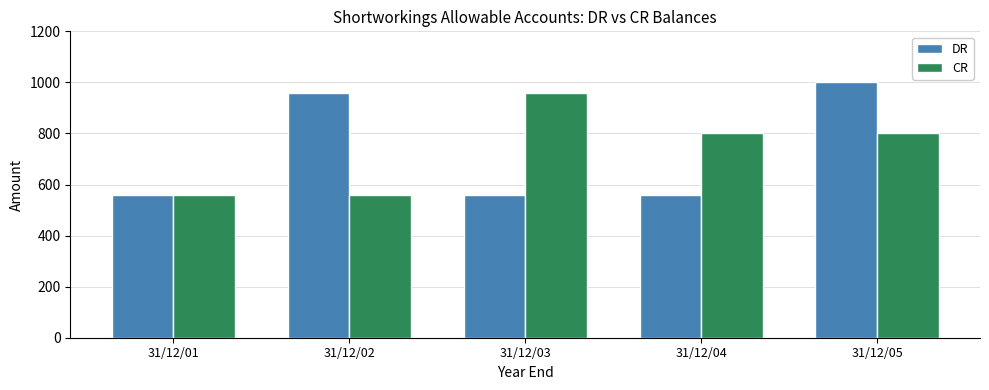

How many bars are there in each group?

2